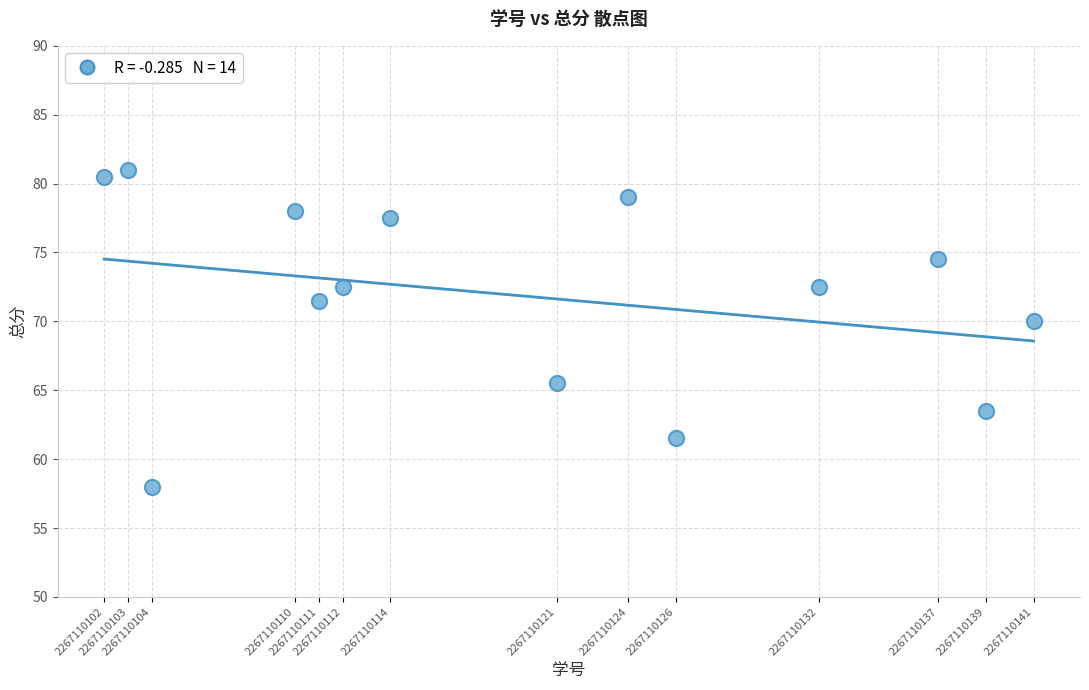

What Y value in the scatter plot is closest to 69?

70.0